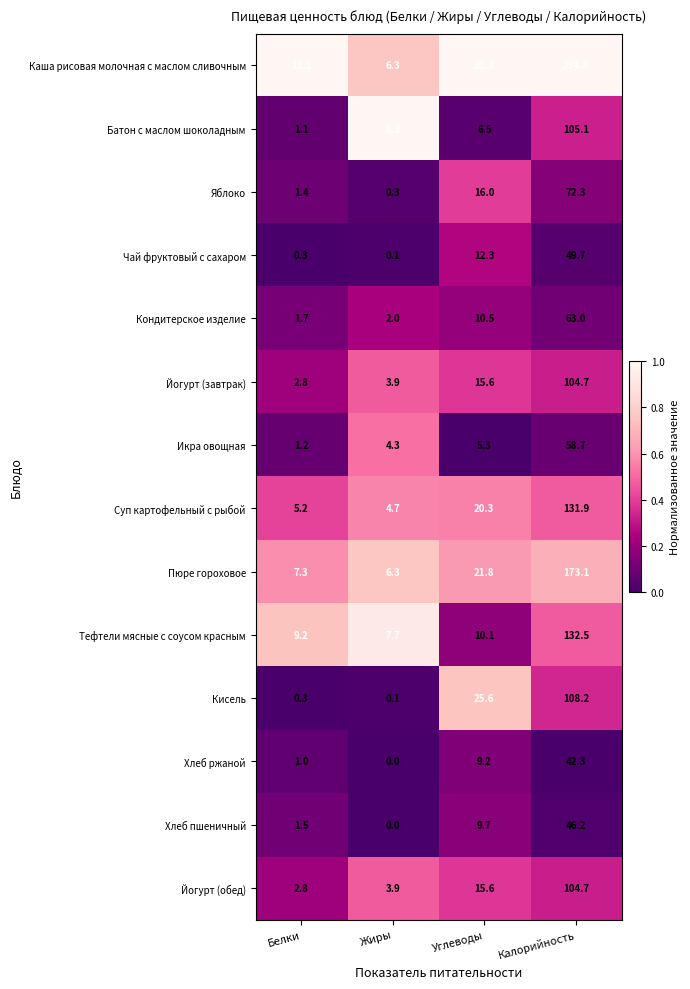

At which category is the sum across all series the highest?

Калорийность